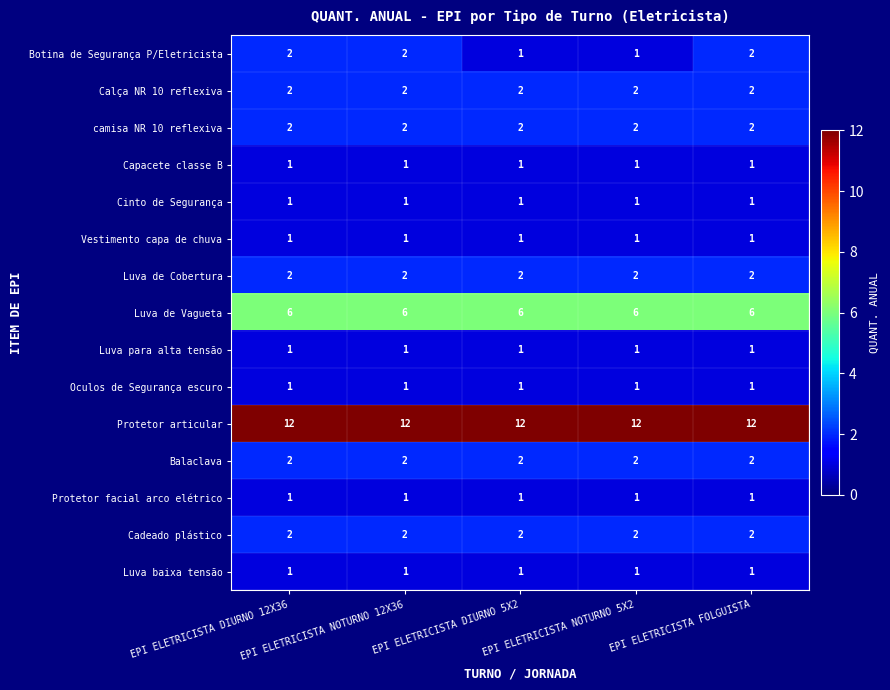

What is the sum of all Capacete classe B values?

5